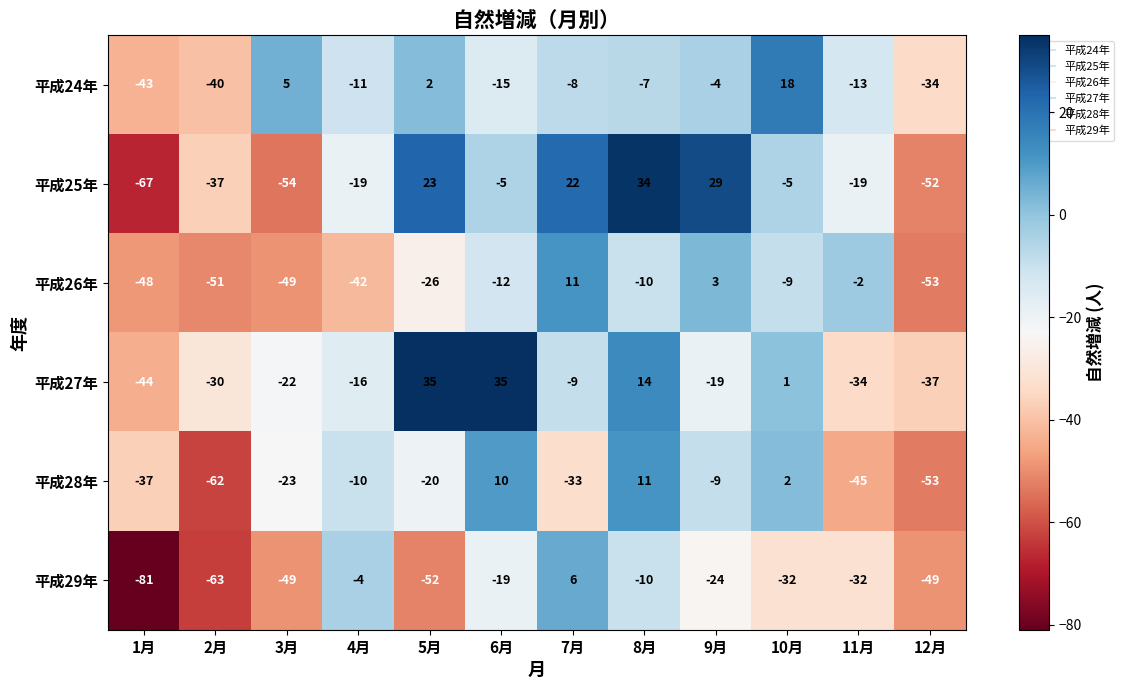

What is the spread (max minus min) of values at 6月?

54